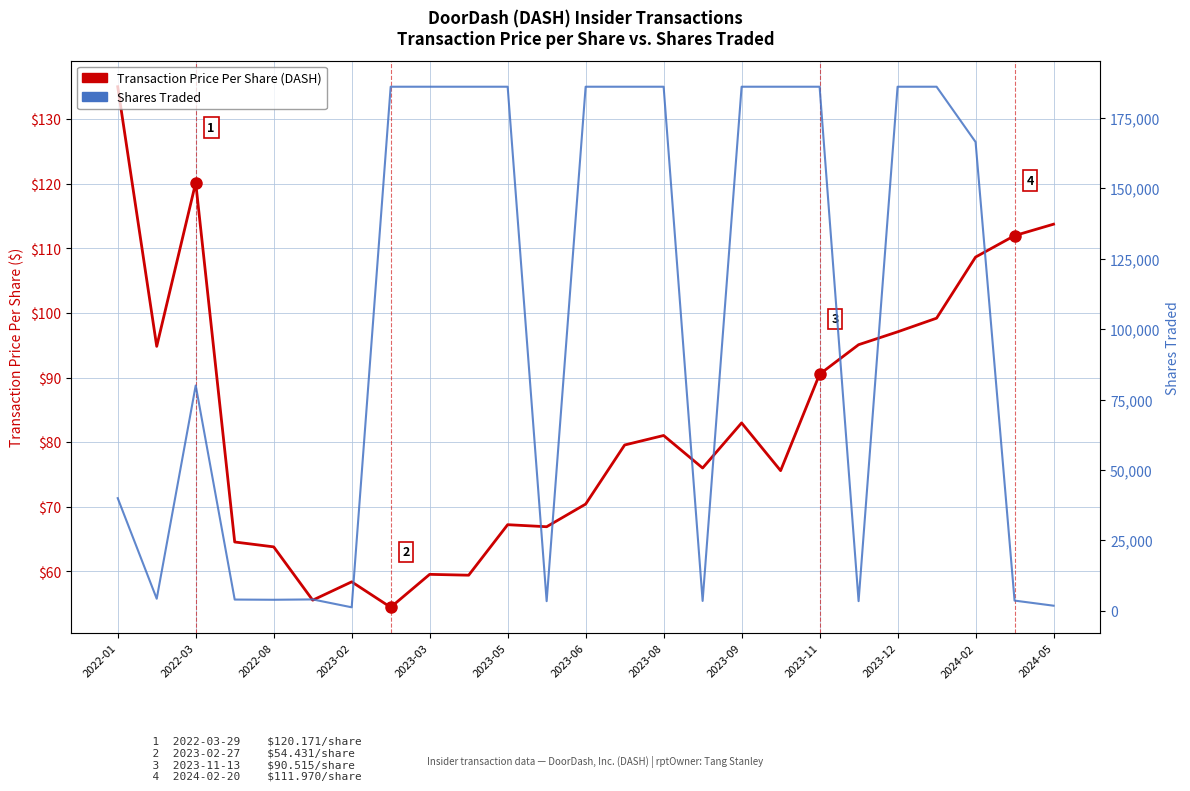

Which has a higher value, 2023-03 or 2024-02?

2024-02